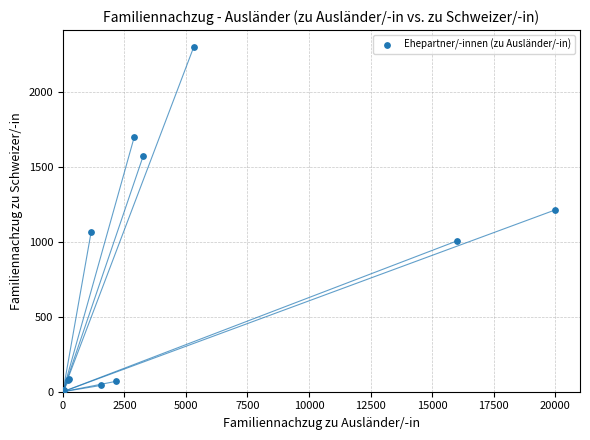

What Y value in the scatter plot is closest to 1155?

1214